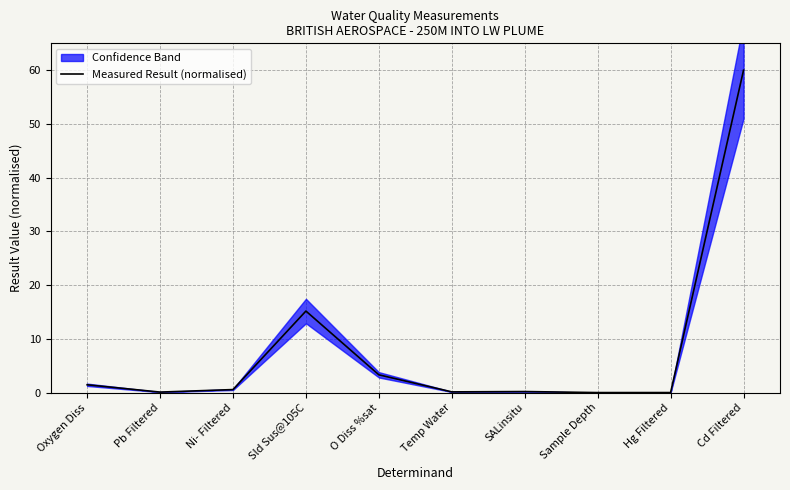

What is the difference between the values at Oxygen Diss and Cd Filtered?

58.5